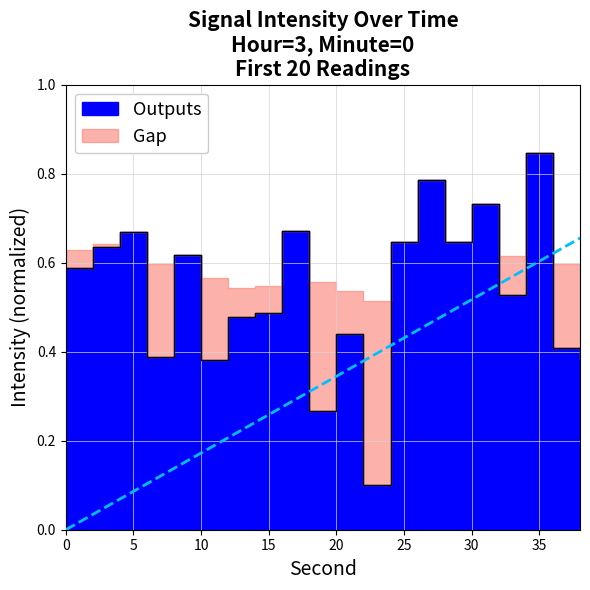

Reading left to right, extract all data points from this chart.

0=0.6	2=0.6	4=0.7	6=0.4	8=0.6	10=0.4	12=0.5	14=0.5	16=0.7	18=0.3	20=0.4	22=0.1	24=0.6	26=0.8	28=0.6	30=0.7	32=0.5	34=0.8	36=0.4	38=0.4